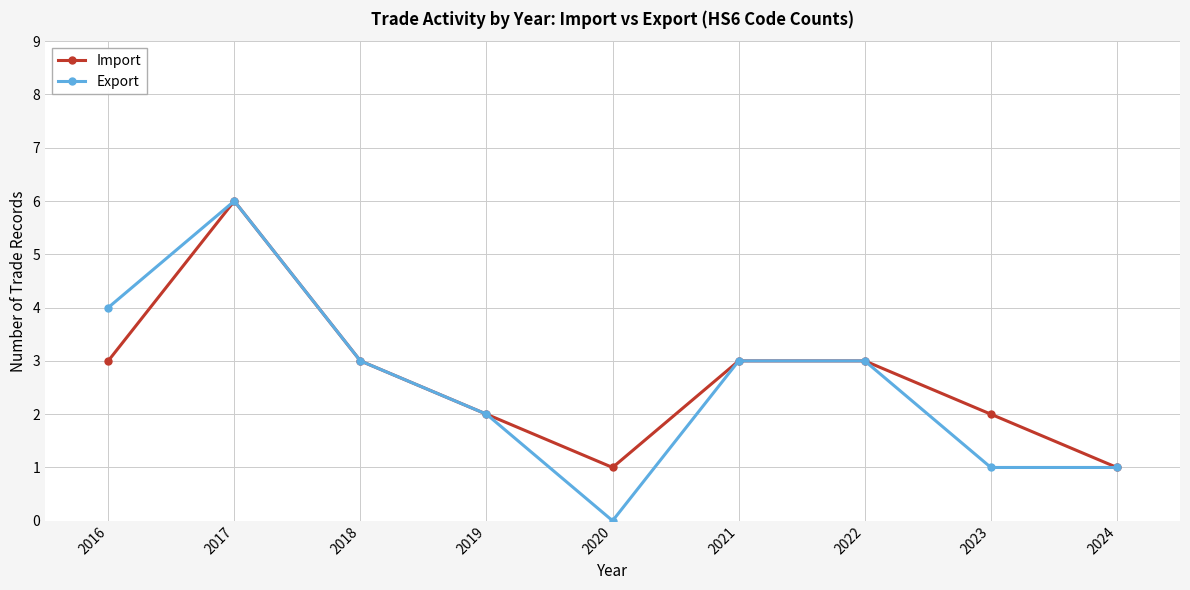

True or false: Export has more than 0 points higher than both neighbors.

True